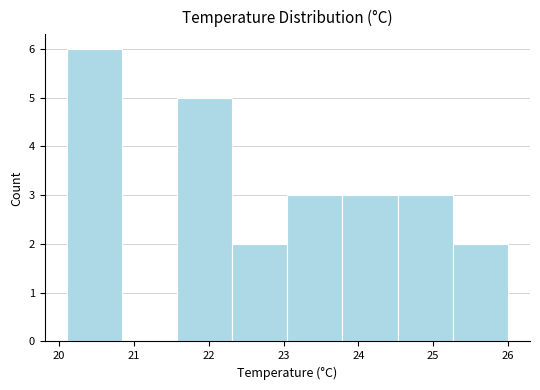

Reading left to right, transcribe this chart: for each bar, give the range it covers on the x-axis and its height. Neither the bar edges nor the heights are printed on the chart, so give them approximately, as read against the axes.

20.1 to 20.8: 6
20.8 to 21.6: 0
21.6 to 22.3: 5
22.3 to 23.1: 2
23.1 to 23.8: 3
23.8 to 24.5: 3
24.5 to 25.3: 3
25.3 to 26.0: 2